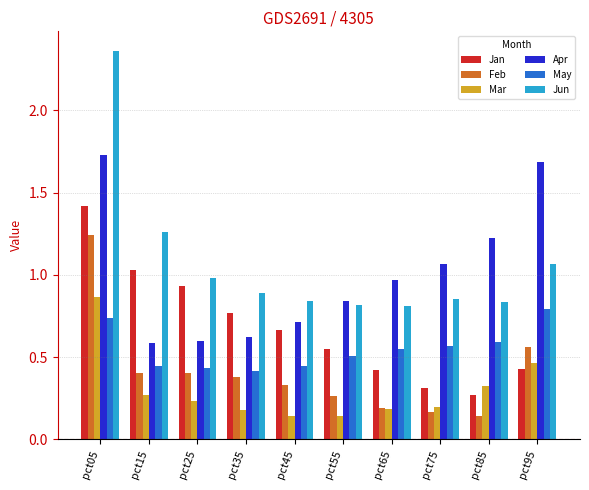

Which series has the largest range (max minus min)?

Jun